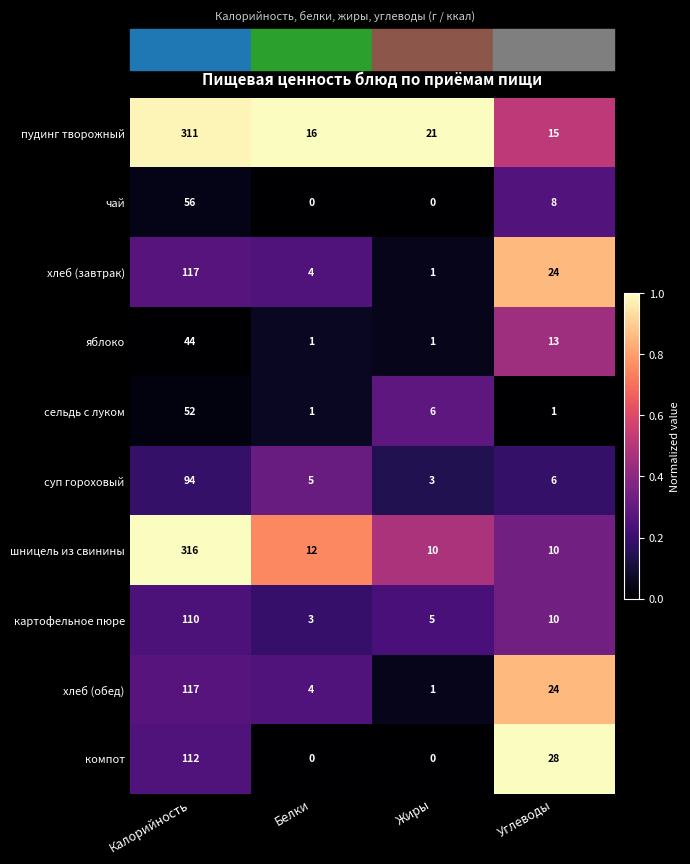

Is it true that яблоко equals 44 at Калорийность?

True